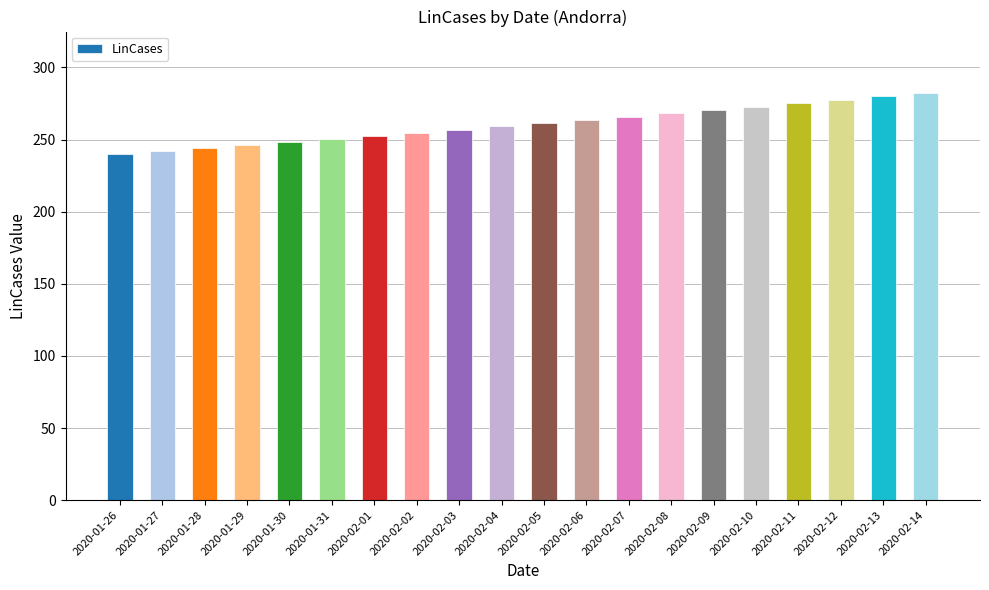

The chart shows a value of 241.9 at 2020-01-27. True or false?

True